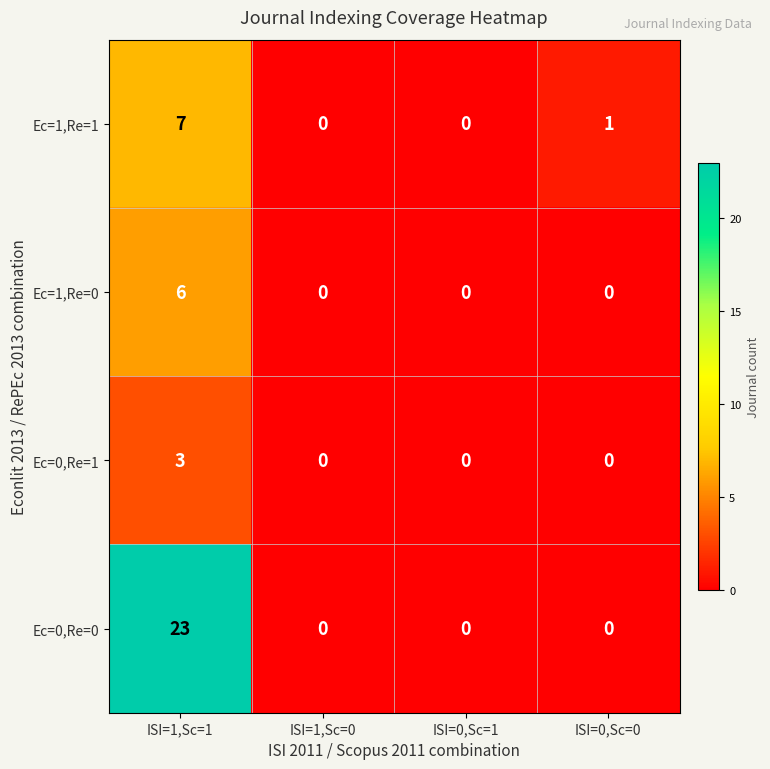

What is the total value across all series at ISI=0,Sc=0?

1